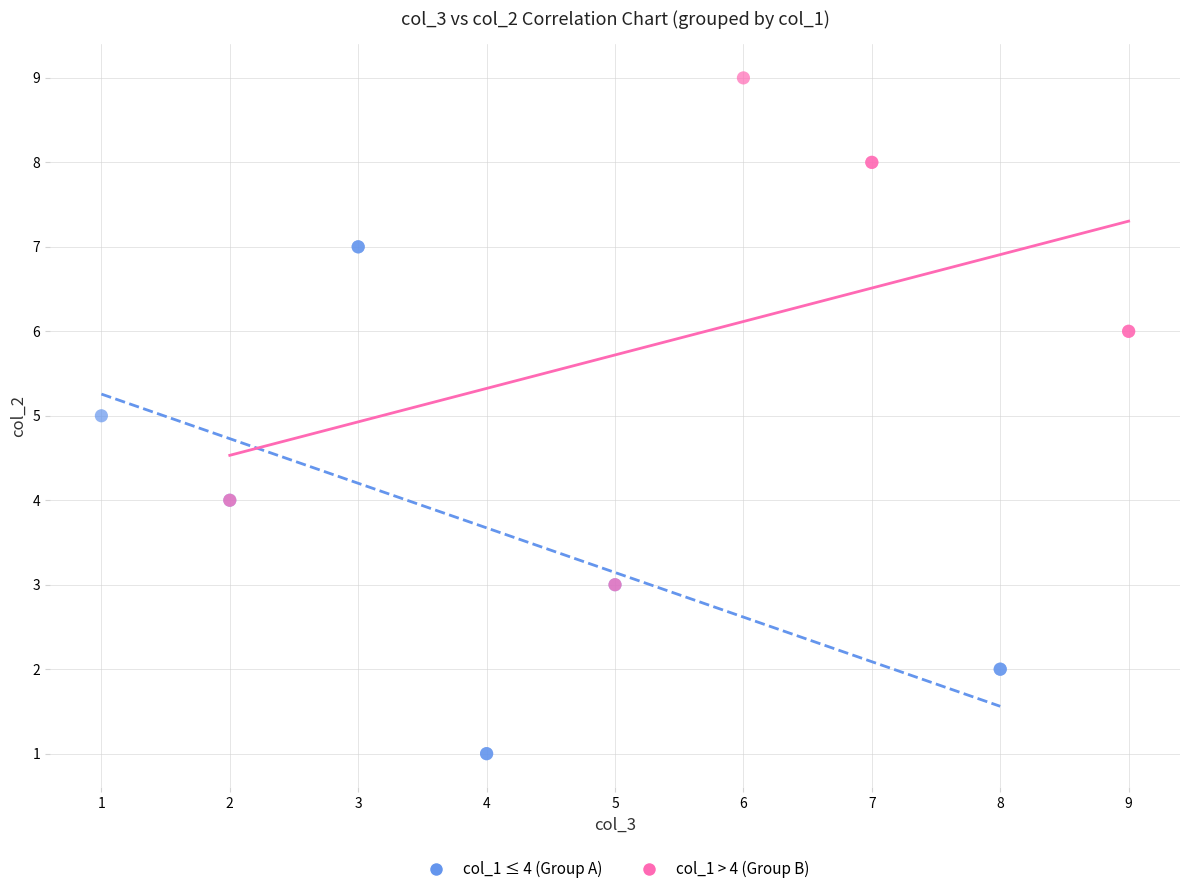

Which series reaches the maximum Y coordinate?

col_1 > 4 (Group B)